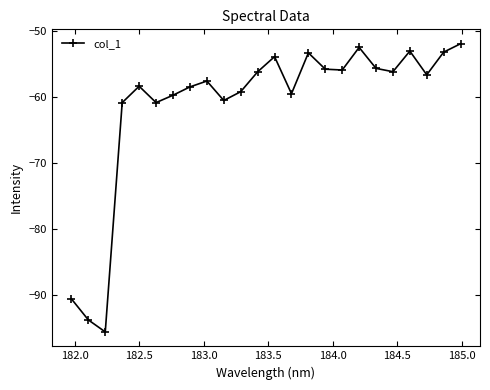

What is the value of the 4th point from the left?

-60.9